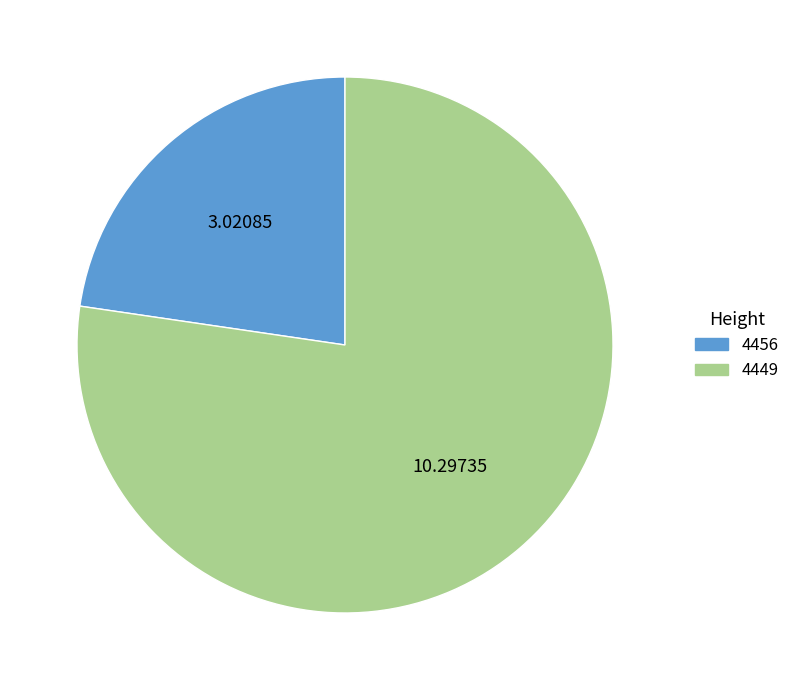

Which category accounts for the majority?

4449